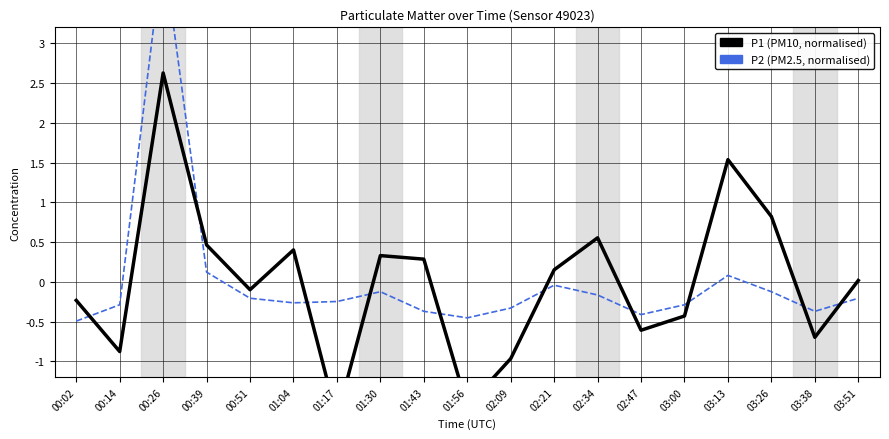

The value of P2 at 00:02 is -0.7. True or false?

False